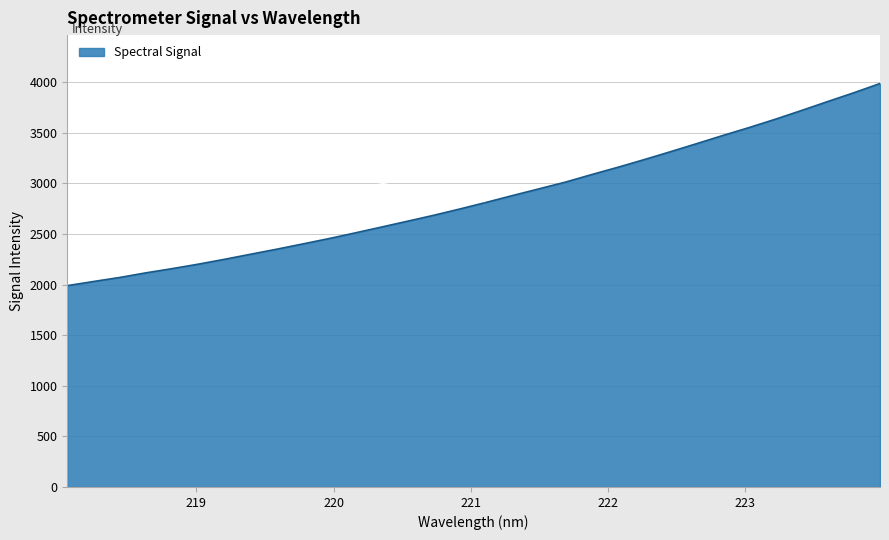

What is the difference between the maximum and minimum values?

1997.3